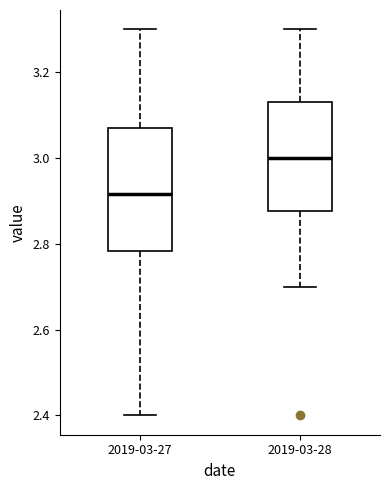

Reading left to right, transcribe this box plot: for each box, give where its median line is, the range the box spans, and where its two whiskers end, as read against the y-axis. The values are not printed on the chart, so give them approximately, as read against the axis.

2019-03-27: median 2.92, box 2.78 to 3.08, whiskers 2.40 to 3.30
2019-03-28: median 3.00, box 2.88 to 3.14, whiskers 2.70 to 3.30